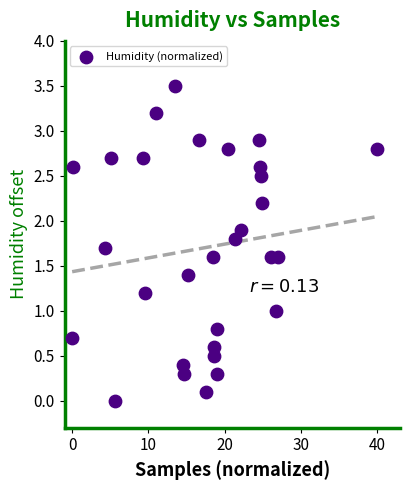

What is the range of Y values (max minus min)?

3.5